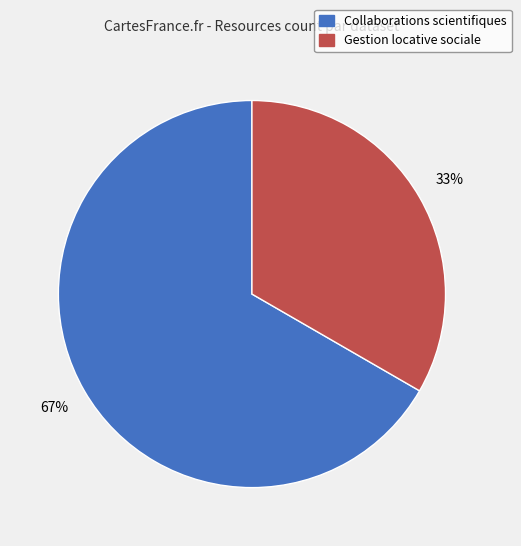

To the nearest percent, what is the average slice percentage?

50%